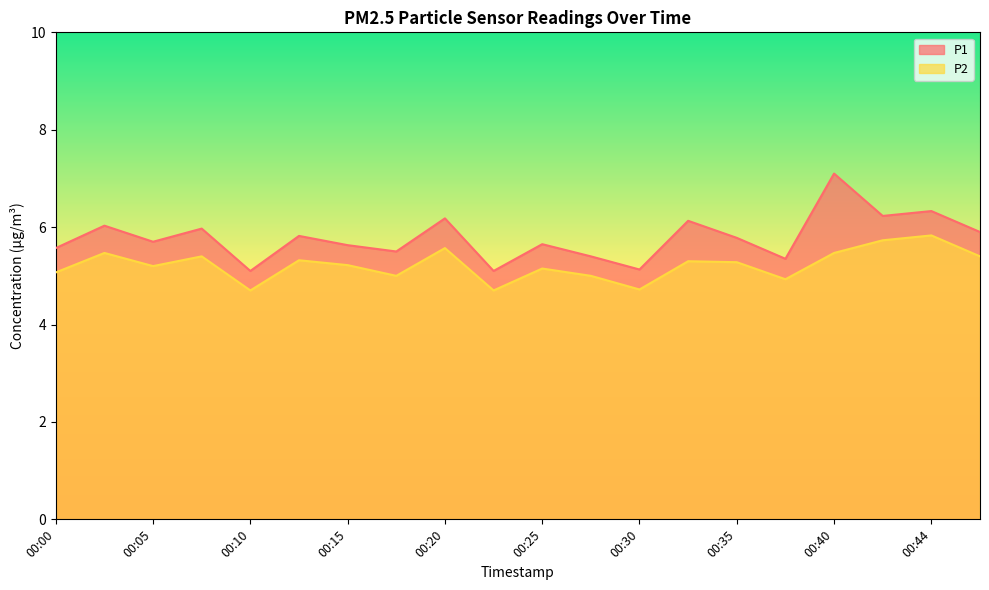

What are all the series names shown in the legend?

P1, P2